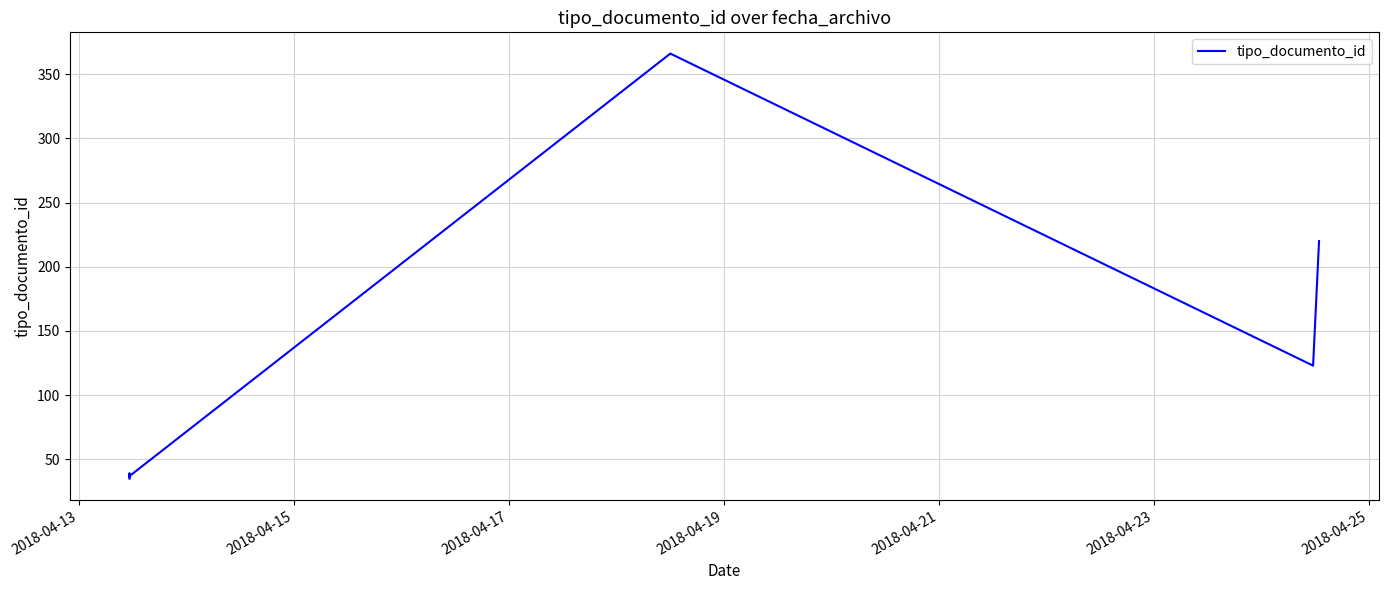

How many lines are shown in the chart?

1